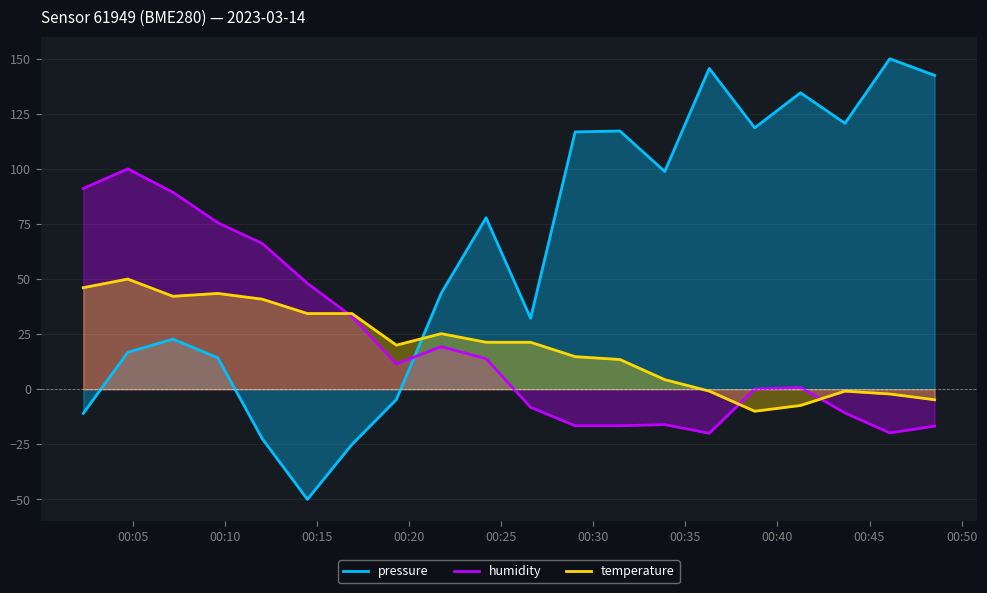

How many lines are shown in the chart?

3